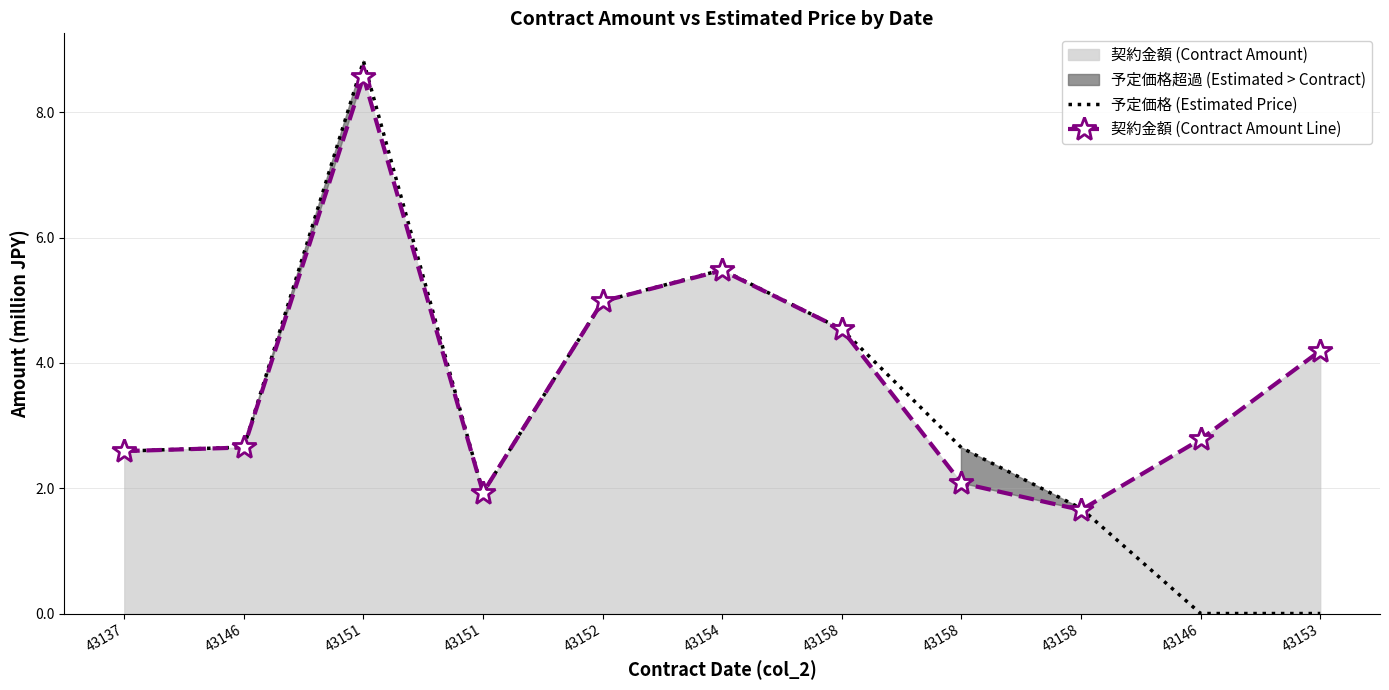

After their last crossing, which series has the higher values: 予定価格 (Estimated Price) or 契約金額 (Contract Amount Line)?

契約金額 (Contract Amount Line)